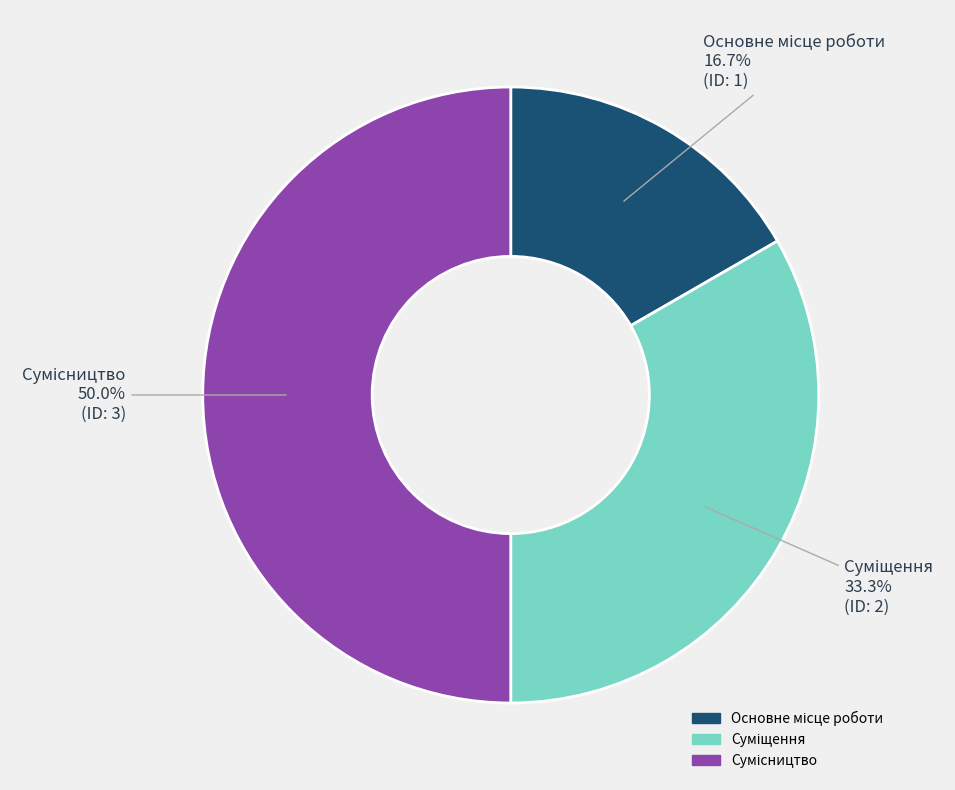

Count the number of slices in the pie.

3